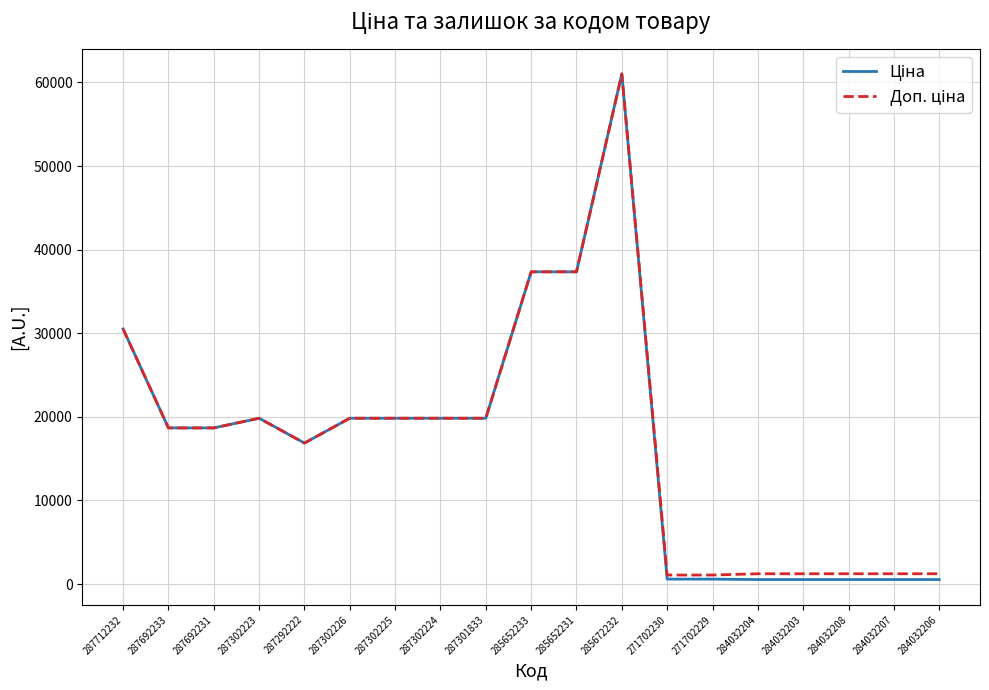

How many series are shown in this chart?

2